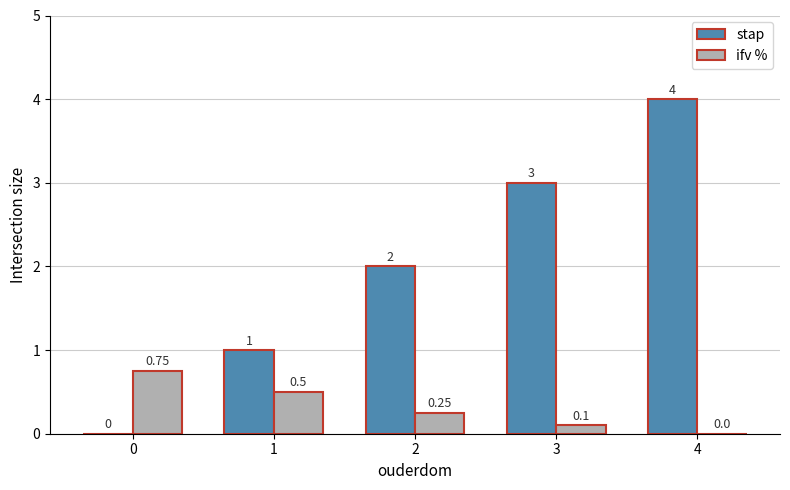

What is the greatest value displayed?

4.0